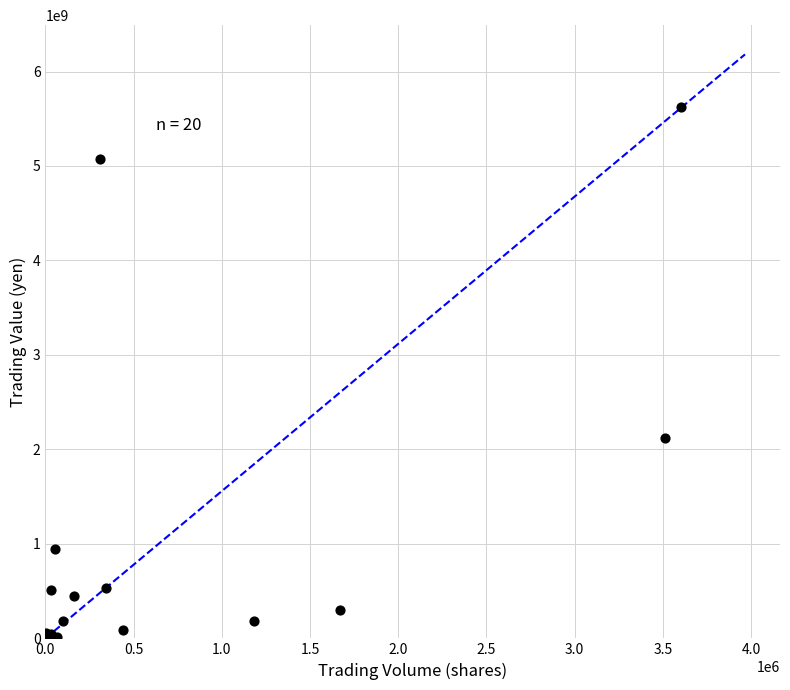

What Y value in the scatter plot is closest to 2809866700?

2126023800